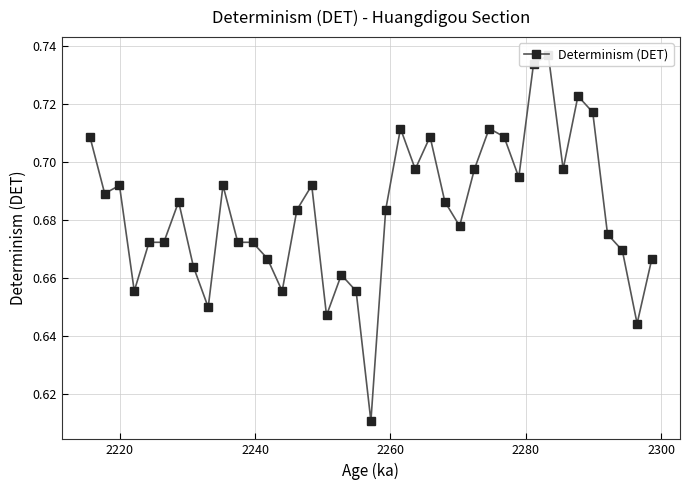

Does the chart have visible grid lines?

Yes